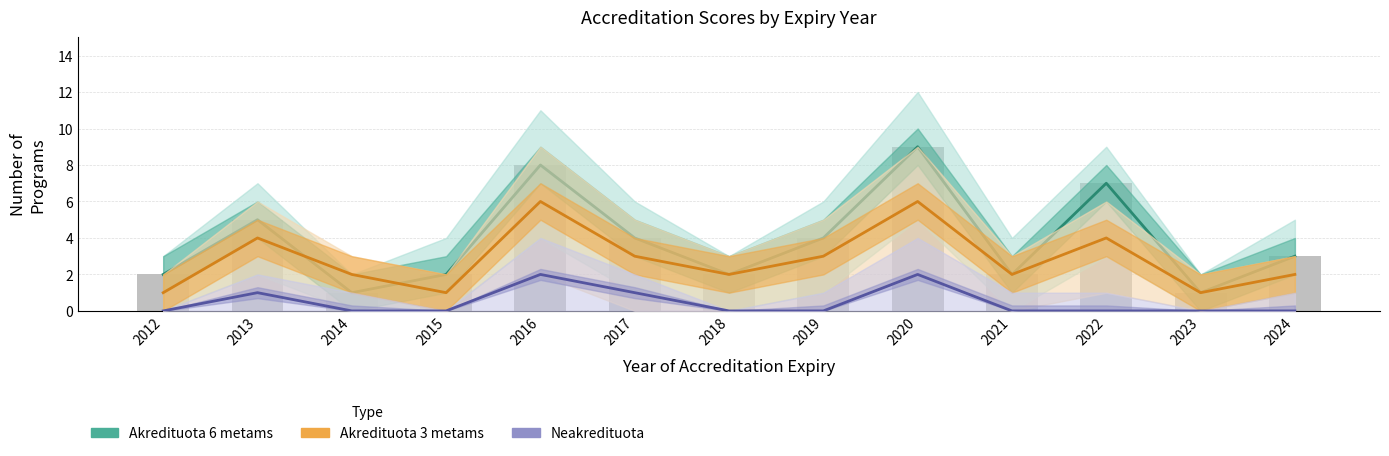

How many categories are shown in the chart?

13